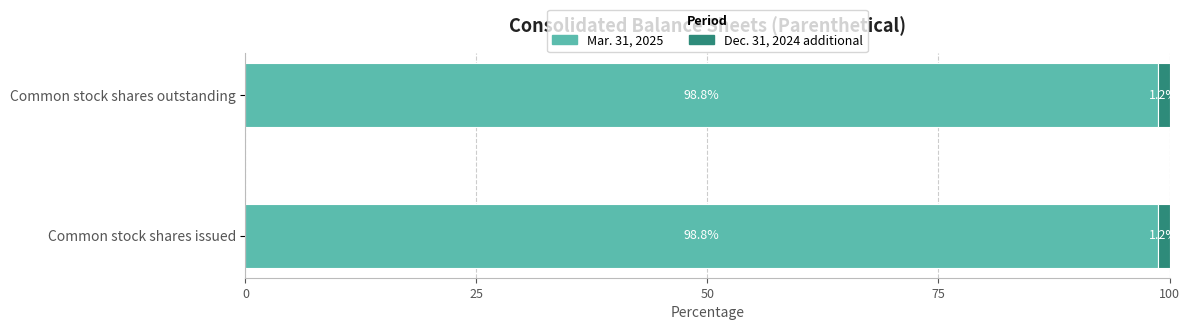

Is it true that Mar. 31, 2025 equals 98.8 at Common stock shares outstanding?

True